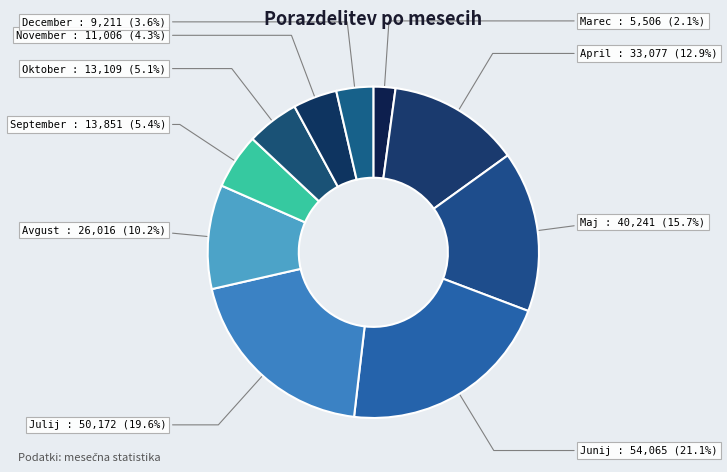

Is Avgust the majority of the pie?

No